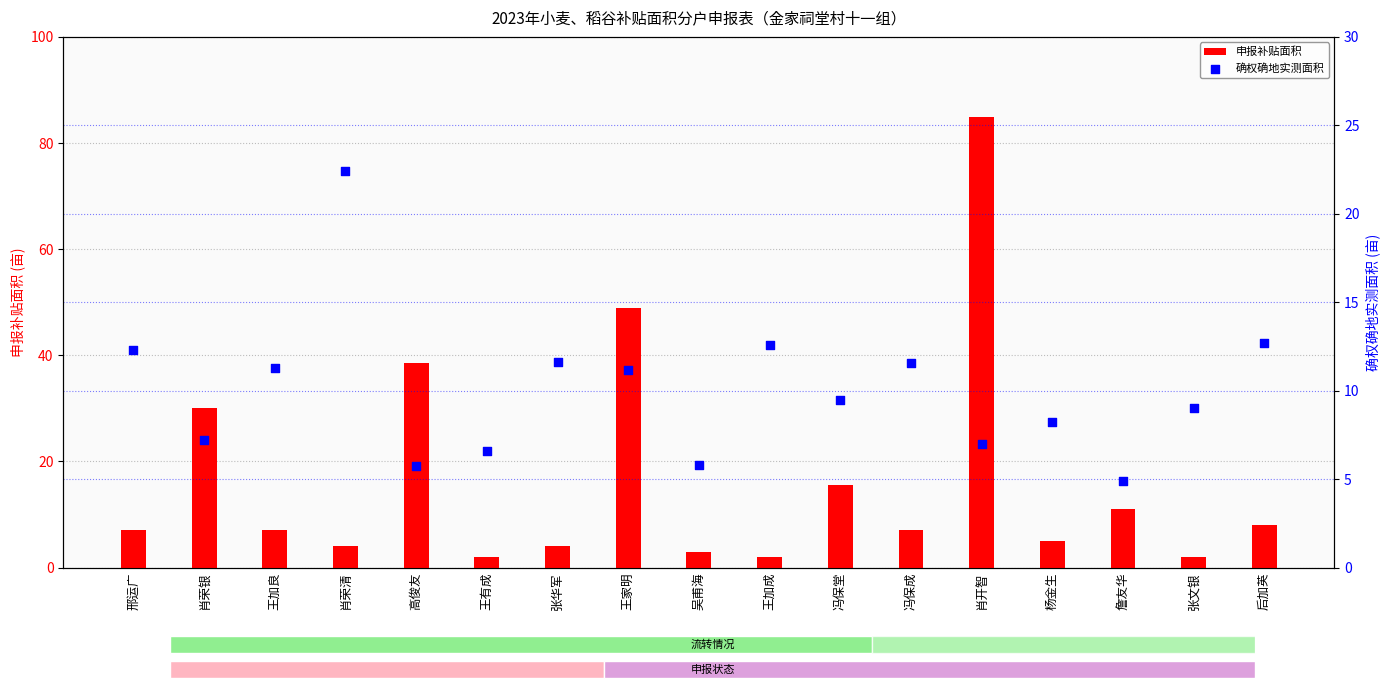

Is the value of 申报补贴面积 at 杨金生 greater than the value of 确权确地实测面积 at 高俊友?

No